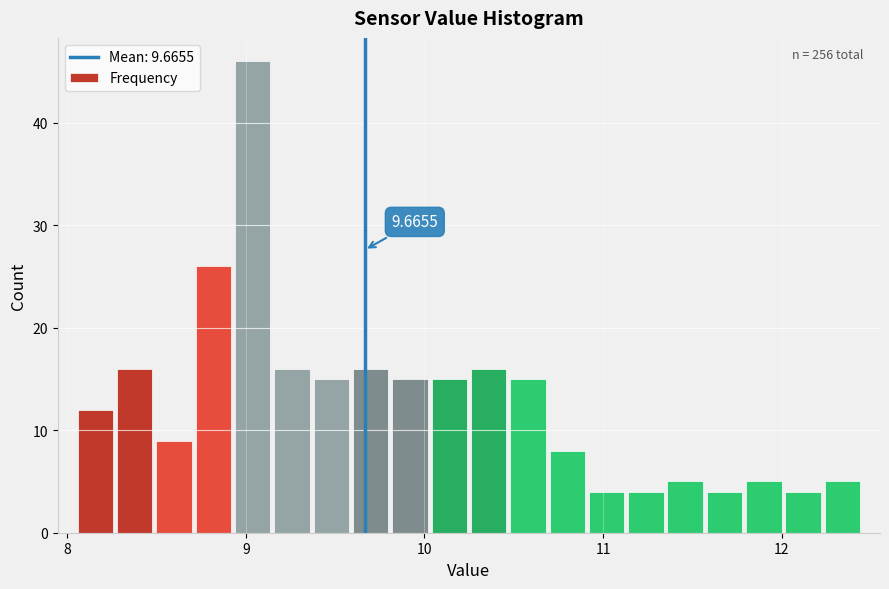

Read against the x-axis, roughly where is the centre of the tallest bar?

9.0